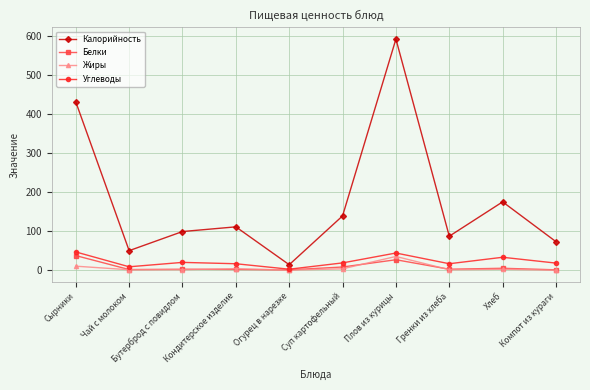

Which series changed the most between Плов из курицы and Хлеб?

Калорийность